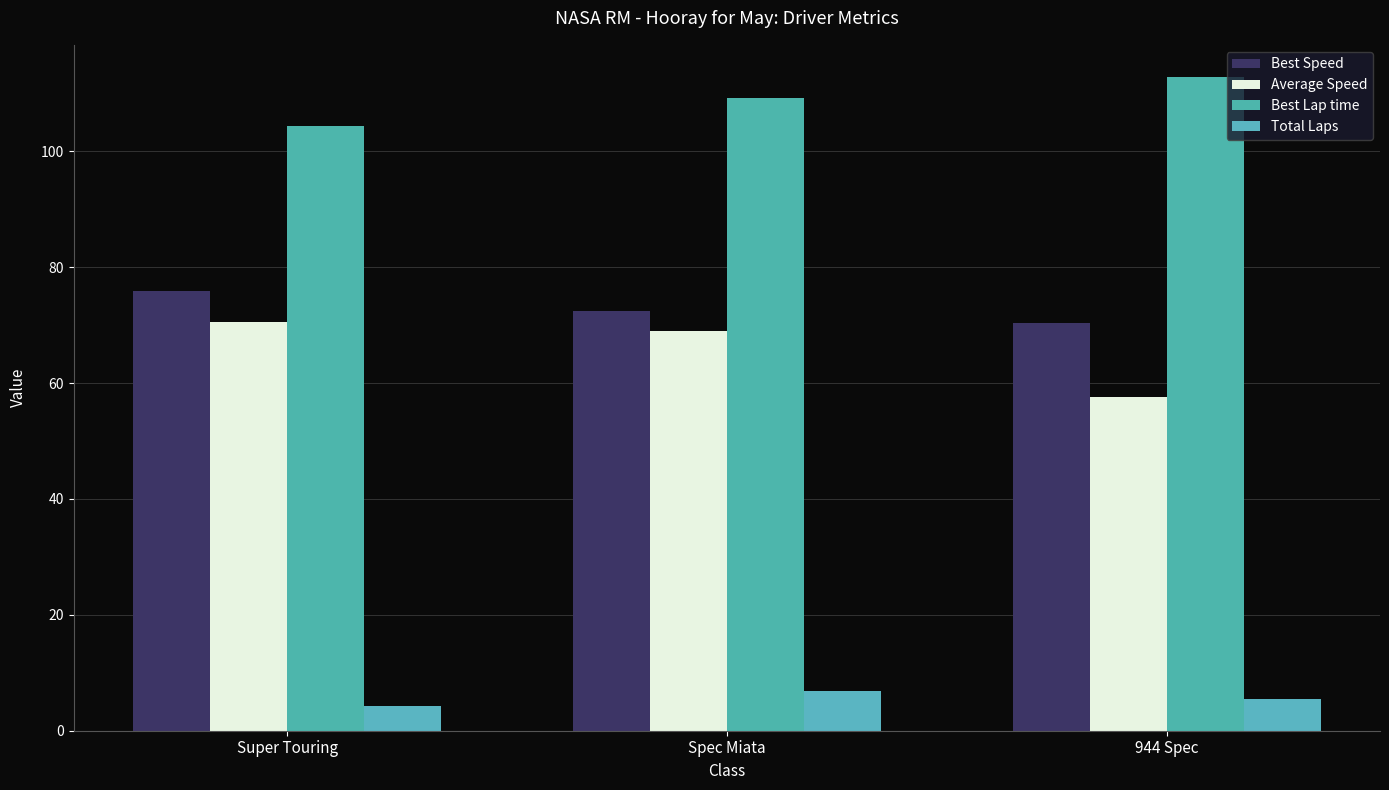

At which category is the sum across all series the highest?

Spec Miata